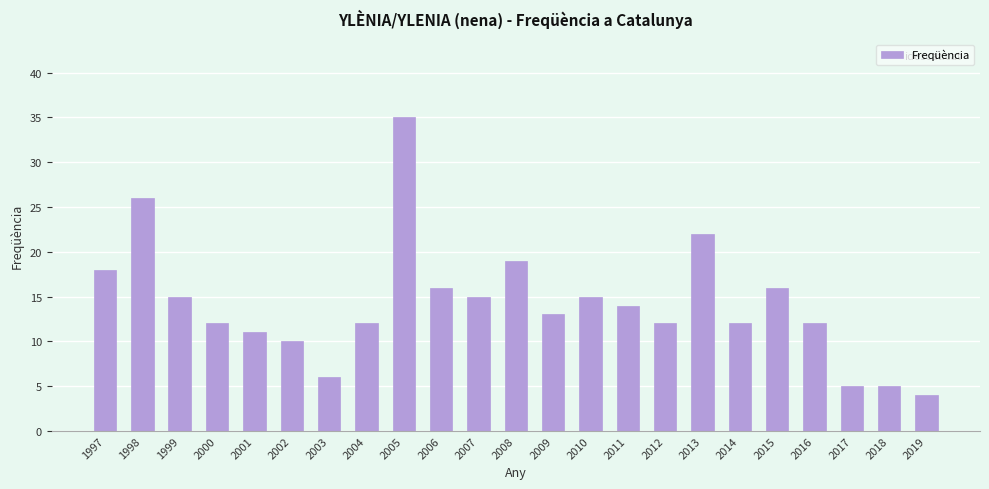

What is the sum of the values at 2005 and 2018?

40